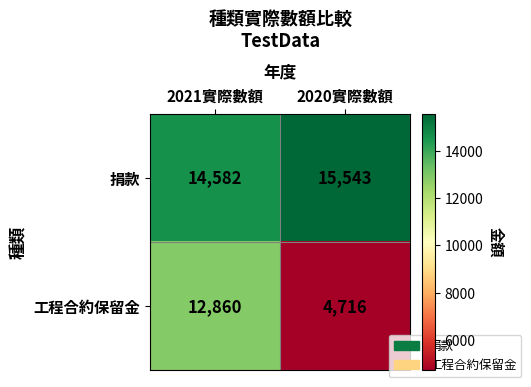

Which series has the widest spread of values?

工程合約保留金